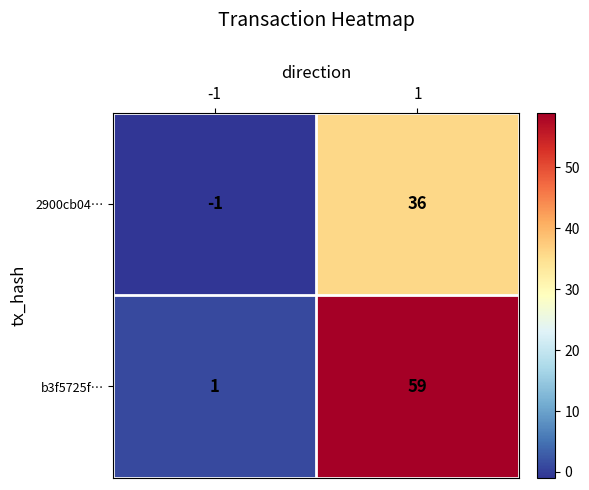

What is the sum of all 2900cb04… values?

35